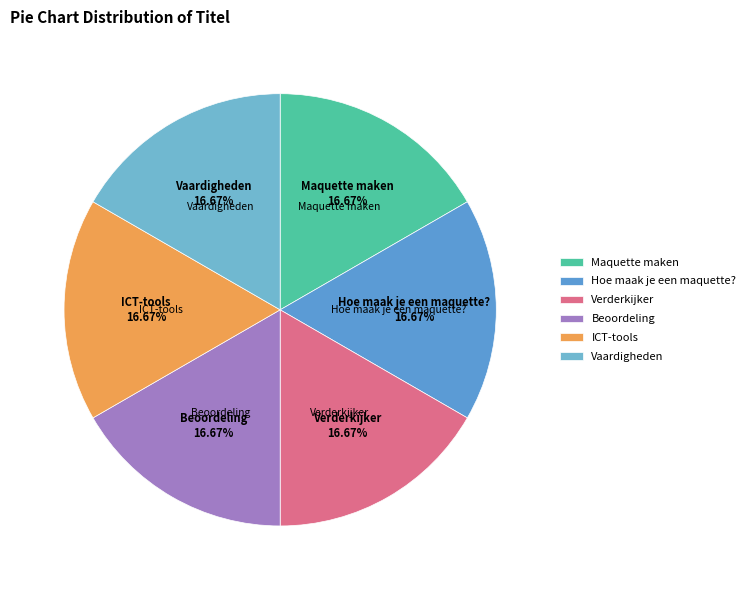

Is there any slice that represents more than half of the pie?

No